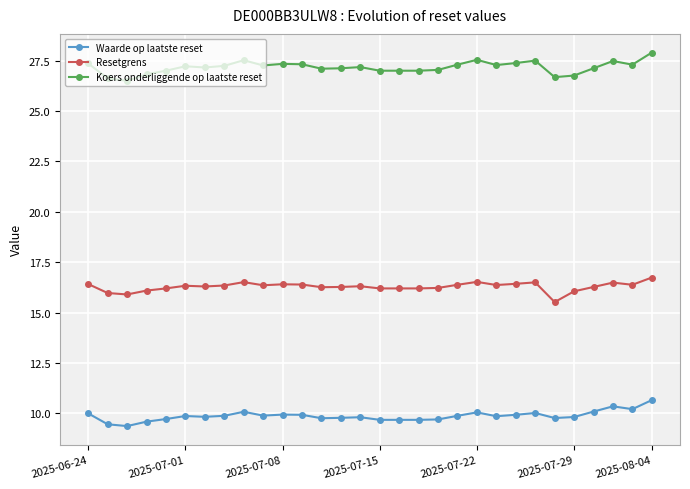

What is the minimum value for Waarde op laatste reset?

9.4